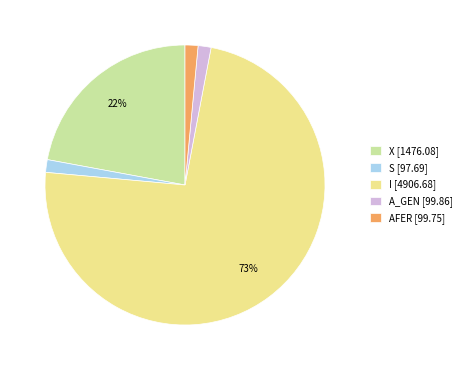

To the nearest percent, what percentage of the pie is S [97.69]?

1%